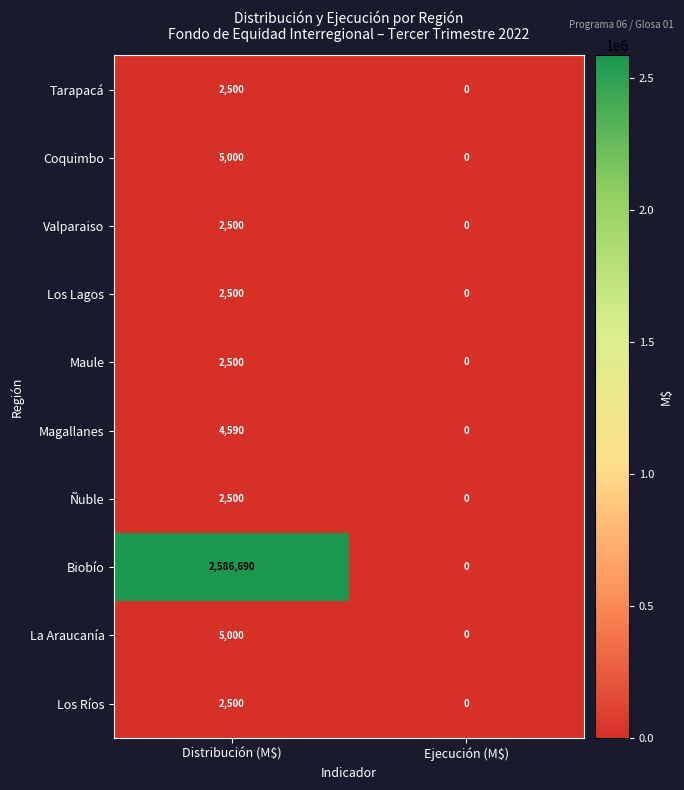

At which category is the sum across all series the highest?

Distribución (M$)